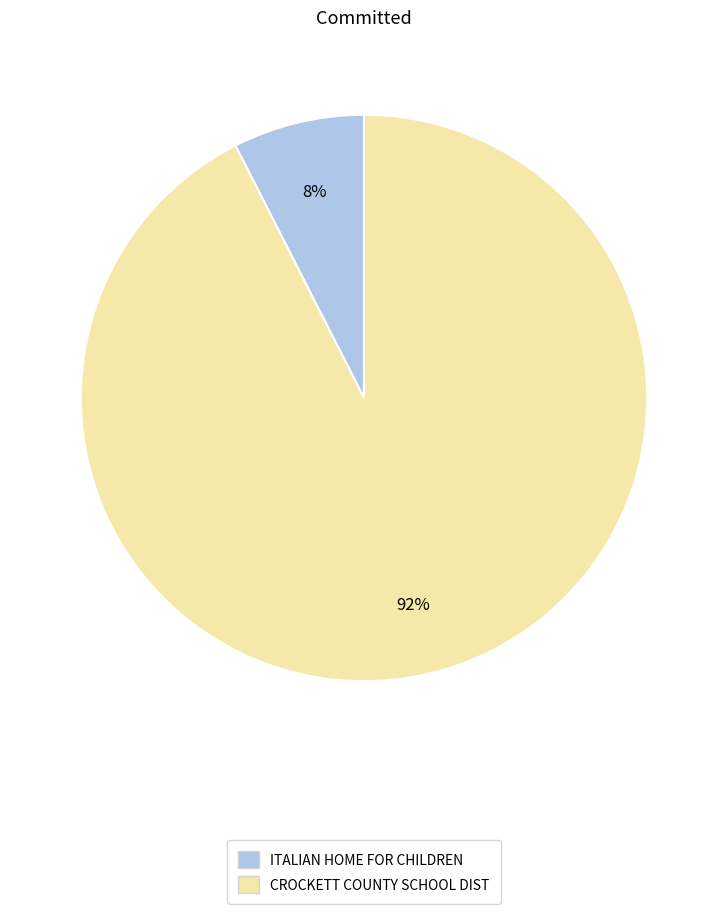

To the nearest percent, what portion does ITALIAN HOME FOR CHILDREN represent?

8%